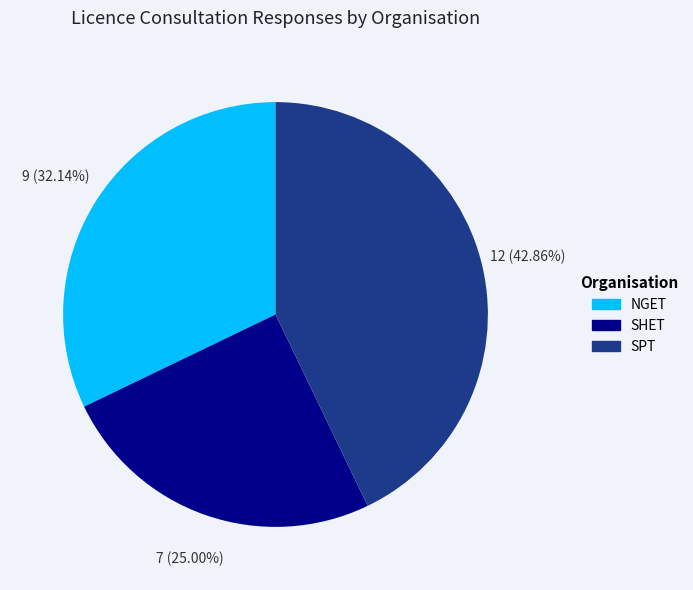

Rank the categories by value from lowest to highest.

SHET, NGET, SPT